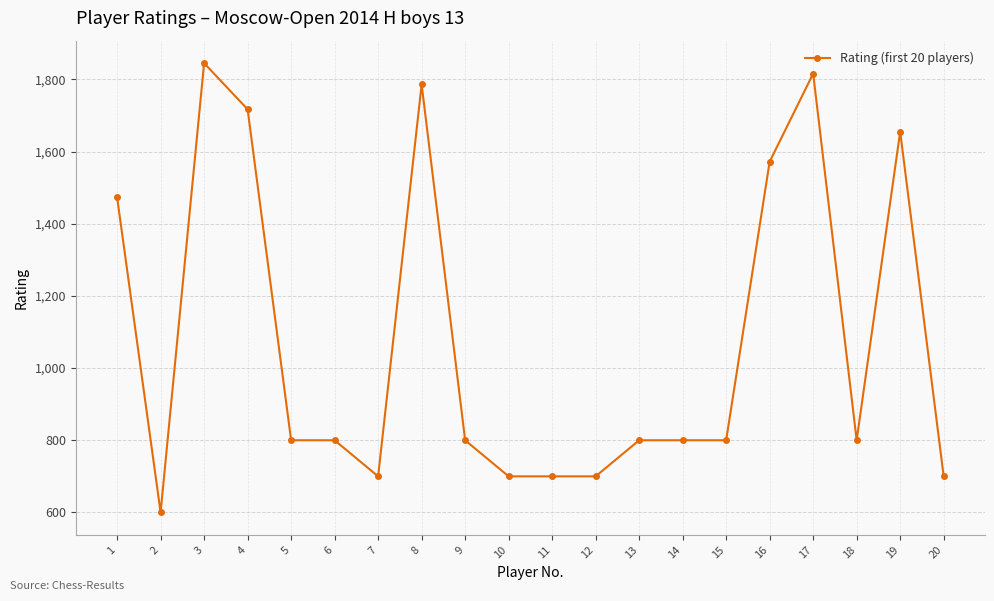

Is this an area chart (filled region under the line)?

No